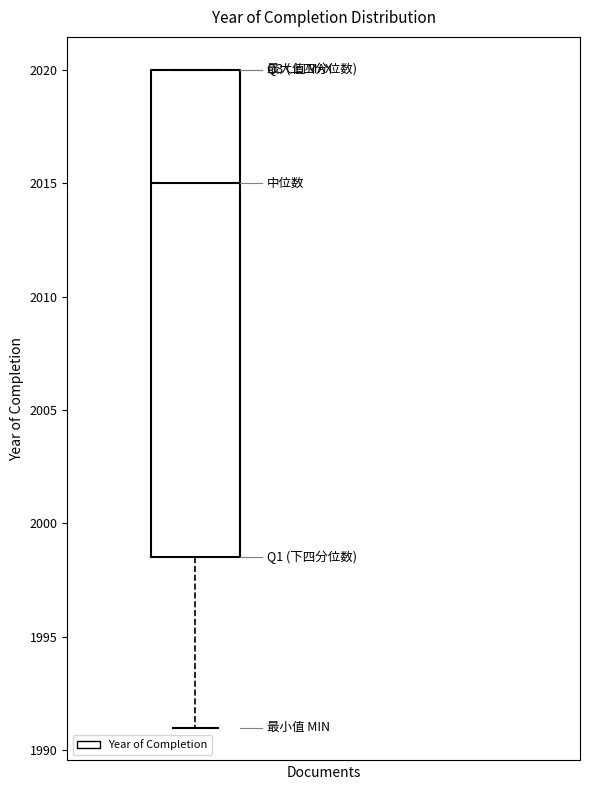

Transcribe this box plot: give where the median line is, the range the box spans, and where the two whiskers end, as read against the y-axis. The values are not printed on the chart, so give them approximately, as read against the axis.

median 2015.0, box 1998.5 to 2020.0, whiskers 1991.0 to 2020.0